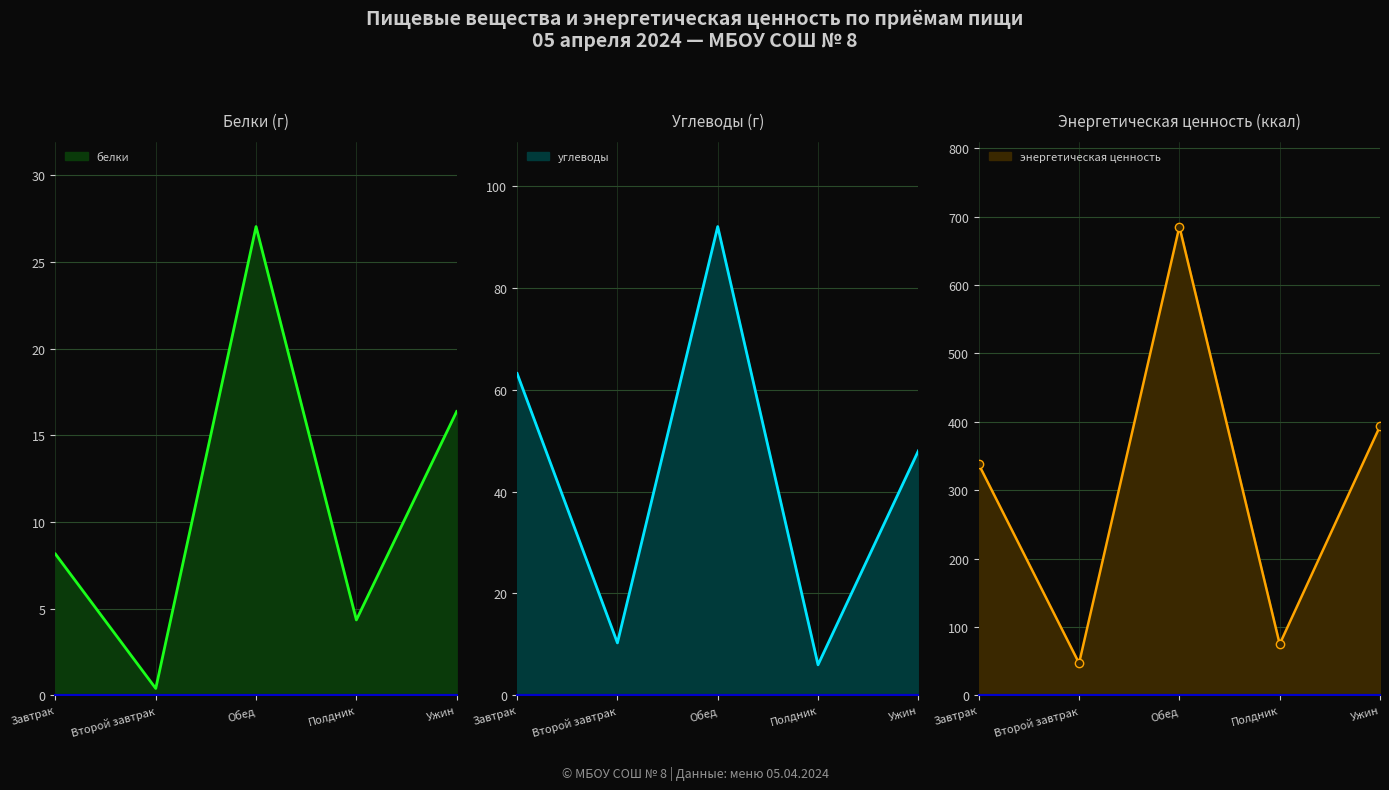

Which series changed the most between Завтрак and Обед?

энергетическая ценность